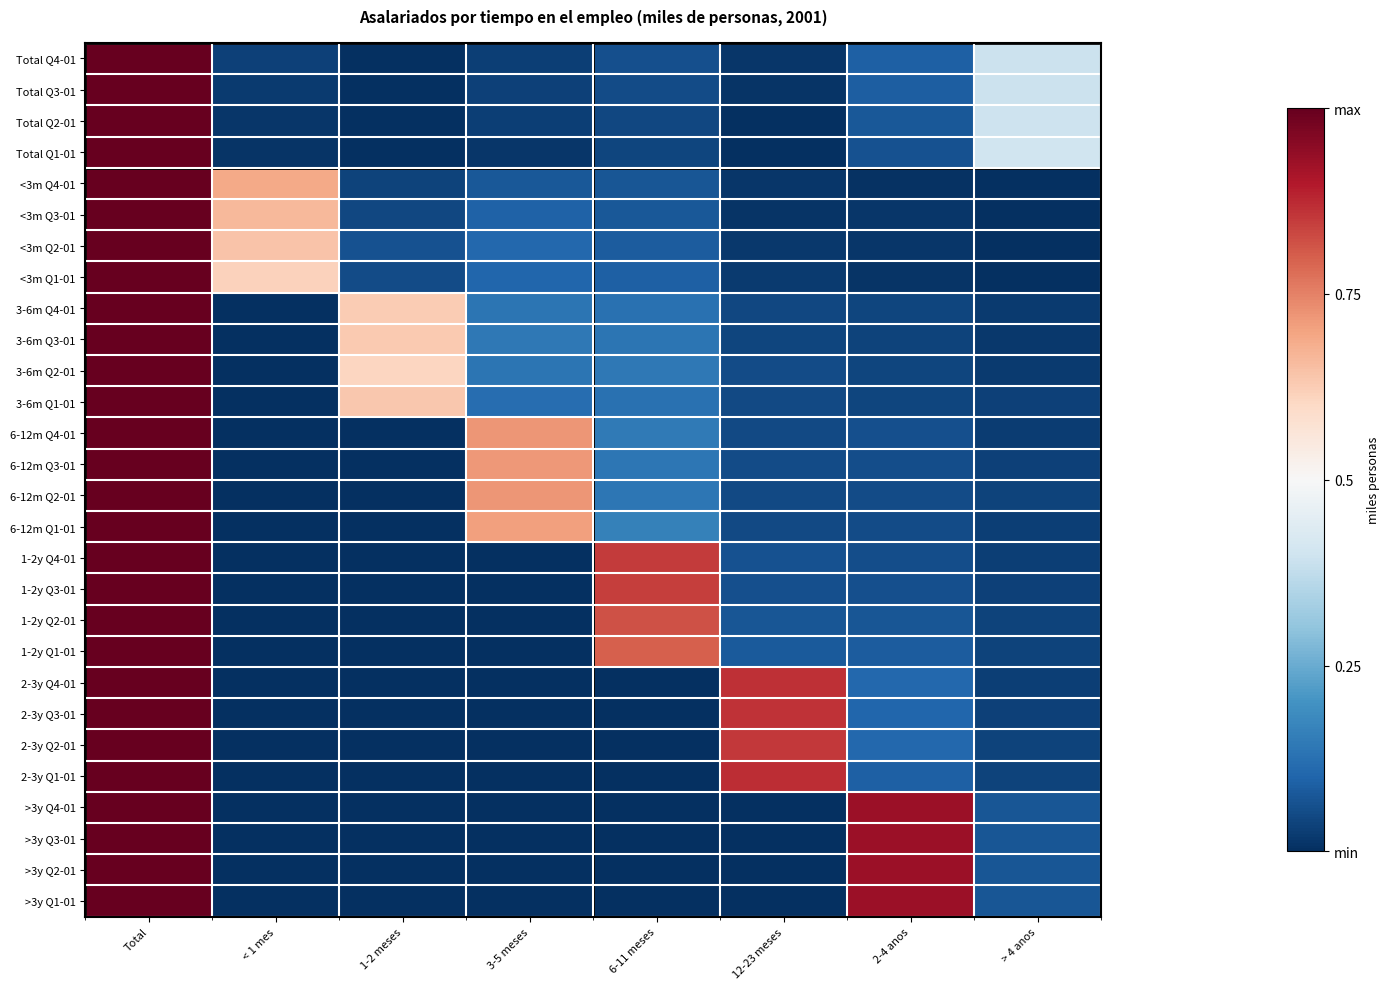

Reading right to left, transcribe all the data shown in this chart.

Total Q4-01: > 4 anos=0.4	2-4 anos=0.1	12-23 meses=0.0	6-11 meses=0.1	3-5 meses=0.0	1-2 meses=0.0	< 1 mes=0.0	Total=1.0
Total Q3-01: > 4 anos=0.4	2-4 anos=0.1	12-23 meses=0.0	6-11 meses=0.1	3-5 meses=0.0	1-2 meses=0.0	< 1 mes=0.0	Total=1.0
Total Q2-01: > 4 anos=0.4	2-4 anos=0.1	12-23 meses=0.0	6-11 meses=0.0	3-5 meses=0.0	1-2 meses=0.0	< 1 mes=0.0	Total=1.0
Total Q1-01: > 4 anos=0.4	2-4 anos=0.1	12-23 meses=0.0	6-11 meses=0.0	3-5 meses=0.0	1-2 meses=0.0	< 1 mes=0.0	Total=1.0
<3m Q4-01: > 4 anos=0.0	2-4 anos=0.0	12-23 meses=0.0	6-11 meses=0.1	3-5 meses=0.1	1-2 meses=0.0	< 1 mes=0.7	Total=1.0
<3m Q3-01: > 4 anos=0.0	2-4 anos=0.0	12-23 meses=0.0	6-11 meses=0.1	3-5 meses=0.1	1-2 meses=0.0	< 1 mes=0.7	Total=1.0
<3m Q2-01: > 4 anos=0.0	2-4 anos=0.0	12-23 meses=0.0	6-11 meses=0.1	3-5 meses=0.1	1-2 meses=0.1	< 1 mes=0.6	Total=1.0
<3m Q1-01: > 4 anos=0.0	2-4 anos=0.0	12-23 meses=0.0	6-11 meses=0.1	3-5 meses=0.1	1-2 meses=0.1	< 1 mes=0.6	Total=1.0
3-6m Q4-01: > 4 anos=0.0	2-4 anos=0.0	12-23 meses=0.0	6-11 meses=0.1	3-5 meses=0.1	1-2 meses=0.6	< 1 mes=0.0	Total=1.0
3-6m Q3-01: > 4 anos=0.0	2-4 anos=0.0	12-23 meses=0.0	6-11 meses=0.1	3-5 meses=0.1	1-2 meses=0.6	< 1 mes=0.0	Total=1.0
3-6m Q2-01: > 4 anos=0.0	2-4 anos=0.0	12-23 meses=0.1	6-11 meses=0.1	3-5 meses=0.1	1-2 meses=0.6	< 1 mes=0.0	Total=1.0
3-6m Q1-01: > 4 anos=0.0	2-4 anos=0.0	12-23 meses=0.0	6-11 meses=0.1	3-5 meses=0.1	1-2 meses=0.6	< 1 mes=0.0	Total=1.0
6-12m Q4-01: > 4 anos=0.0	2-4 anos=0.1	12-23 meses=0.0	6-11 meses=0.1	3-5 meses=0.7	1-2 meses=0.0	< 1 mes=0.0	Total=1.0
6-12m Q3-01: > 4 anos=0.0	2-4 anos=0.1	12-23 meses=0.1	6-11 meses=0.1	3-5 meses=0.7	1-2 meses=0.0	< 1 mes=0.0	Total=1.0
6-12m Q2-01: > 4 anos=0.0	2-4 anos=0.1	12-23 meses=0.0	6-11 meses=0.1	3-5 meses=0.7	1-2 meses=0.0	< 1 mes=0.0	Total=1.0
6-12m Q1-01: > 4 anos=0.0	2-4 anos=0.1	12-23 meses=0.0	6-11 meses=0.2	3-5 meses=0.7	1-2 meses=0.0	< 1 mes=0.0	Total=1.0
1-2y Q4-01: > 4 anos=0.0	2-4 anos=0.1	12-23 meses=0.1	6-11 meses=0.8	3-5 meses=0.0	1-2 meses=0.0	< 1 mes=0.0	Total=1.0
1-2y Q3-01: > 4 anos=0.0	2-4 anos=0.1	12-23 meses=0.1	6-11 meses=0.8	3-5 meses=0.0	1-2 meses=0.0	< 1 mes=0.0	Total=1.0
1-2y Q2-01: > 4 anos=0.0	2-4 anos=0.1	12-23 meses=0.1	6-11 meses=0.8	3-5 meses=0.0	1-2 meses=0.0	< 1 mes=0.0	Total=1.0
1-2y Q1-01: > 4 anos=0.0	2-4 anos=0.1	12-23 meses=0.1	6-11 meses=0.8	3-5 meses=0.0	1-2 meses=0.0	< 1 mes=0.0	Total=1.0
2-3y Q4-01: > 4 anos=0.0	2-4 anos=0.1	12-23 meses=0.9	6-11 meses=0.0	3-5 meses=0.0	1-2 meses=0.0	< 1 mes=0.0	Total=1.0
2-3y Q3-01: > 4 anos=0.0	2-4 anos=0.1	12-23 meses=0.9	6-11 meses=0.0	3-5 meses=0.0	1-2 meses=0.0	< 1 mes=0.0	Total=1.0
2-3y Q2-01: > 4 anos=0.0	2-4 anos=0.1	12-23 meses=0.9	6-11 meses=0.0	3-5 meses=0.0	1-2 meses=0.0	< 1 mes=0.0	Total=1.0
2-3y Q1-01: > 4 anos=0.0	2-4 anos=0.1	12-23 meses=0.9	6-11 meses=0.0	3-5 meses=0.0	1-2 meses=0.0	< 1 mes=0.0	Total=1.0
>3y Q4-01: > 4 anos=0.1	2-4 anos=0.9	12-23 meses=0.0	6-11 meses=0.0	3-5 meses=0.0	1-2 meses=0.0	< 1 mes=0.0	Total=1.0
>3y Q3-01: > 4 anos=0.1	2-4 anos=0.9	12-23 meses=0.0	6-11 meses=0.0	3-5 meses=0.0	1-2 meses=0.0	< 1 mes=0.0	Total=1.0
>3y Q2-01: > 4 anos=0.1	2-4 anos=0.9	12-23 meses=0.0	6-11 meses=0.0	3-5 meses=0.0	1-2 meses=0.0	< 1 mes=0.0	Total=1.0
>3y Q1-01: > 4 anos=0.1	2-4 anos=0.9	12-23 meses=0.0	6-11 meses=0.0	3-5 meses=0.0	1-2 meses=0.0	< 1 mes=0.0	Total=1.0